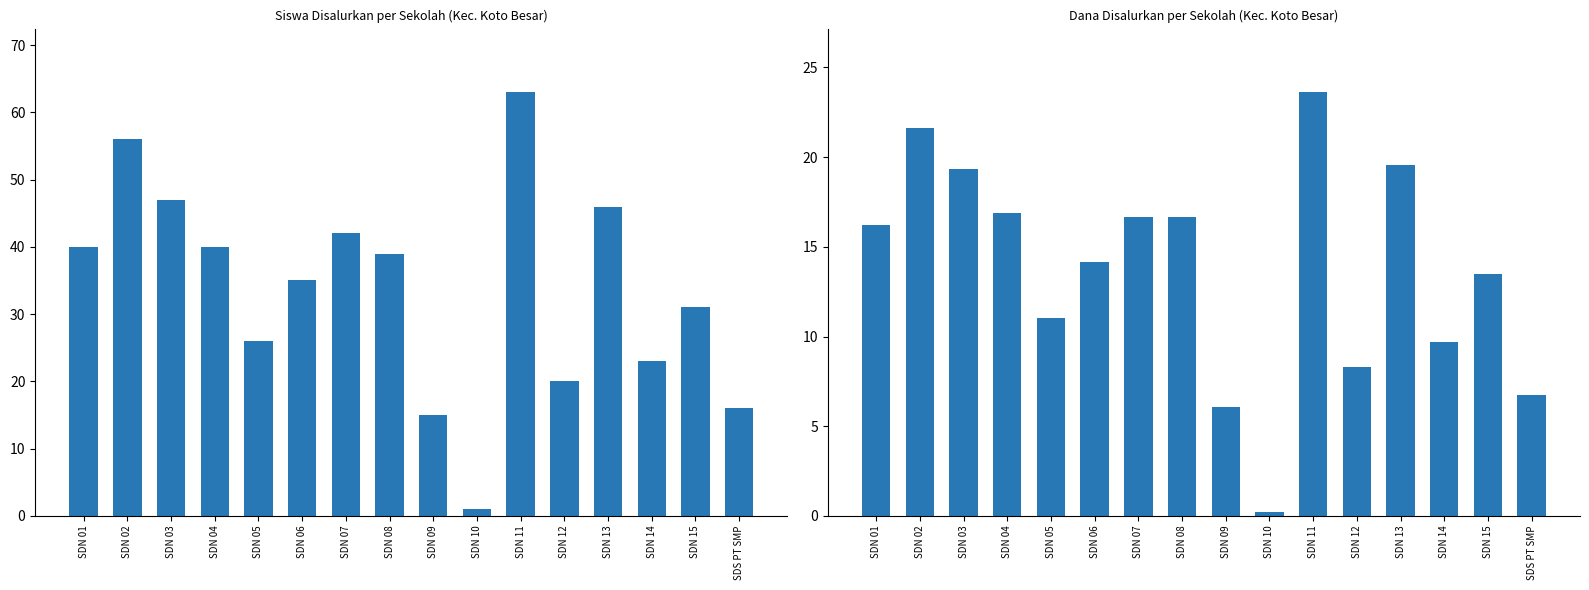

True or false: Dana Disalurkan (juta) has a value of 3.5 at SDN 01.

False